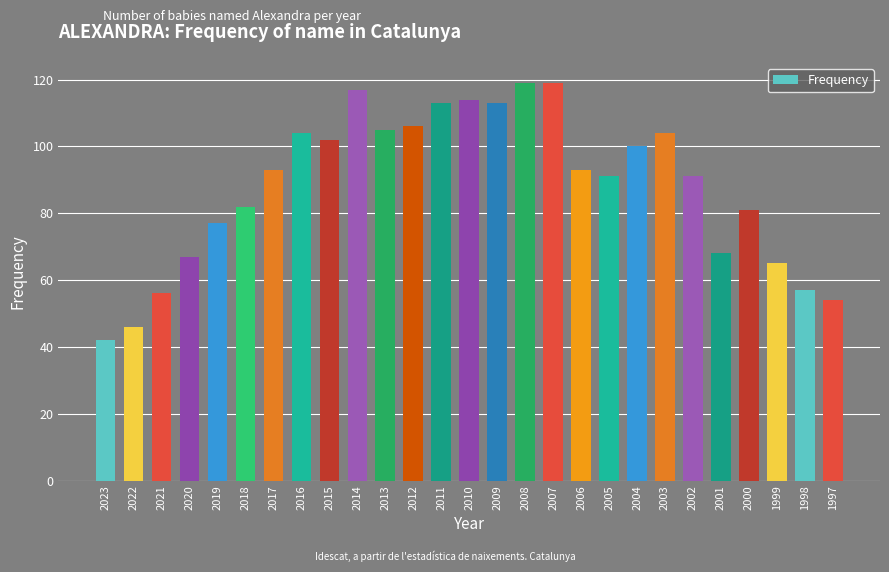

How many bars are there in total?

27